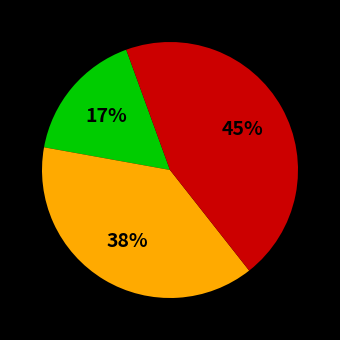

Does any single category account for the majority?

No